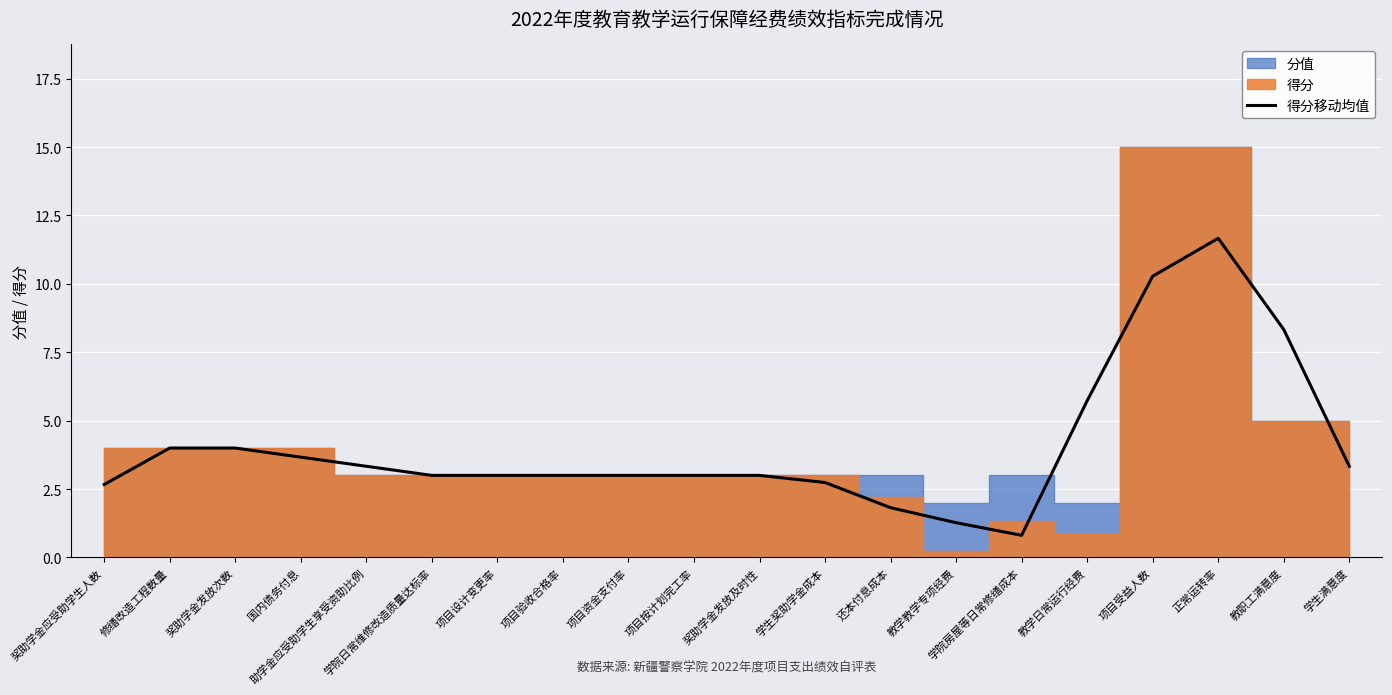

Reading right to left, what are all the values shown in this chart?

3.3	8.3	11.7	10.3	5.7	0.8	1.3	1.8	2.7	3.0	3.0	3.0	3.0	3.0	3.0	3.3	3.7	4.0	4.0	2.7